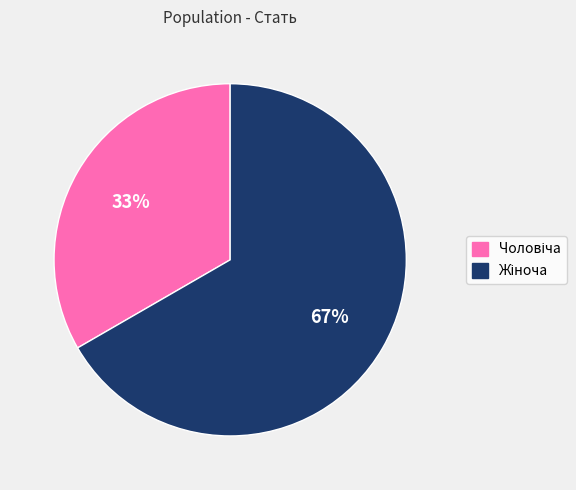

Is there any slice that represents more than half of the pie?

Yes